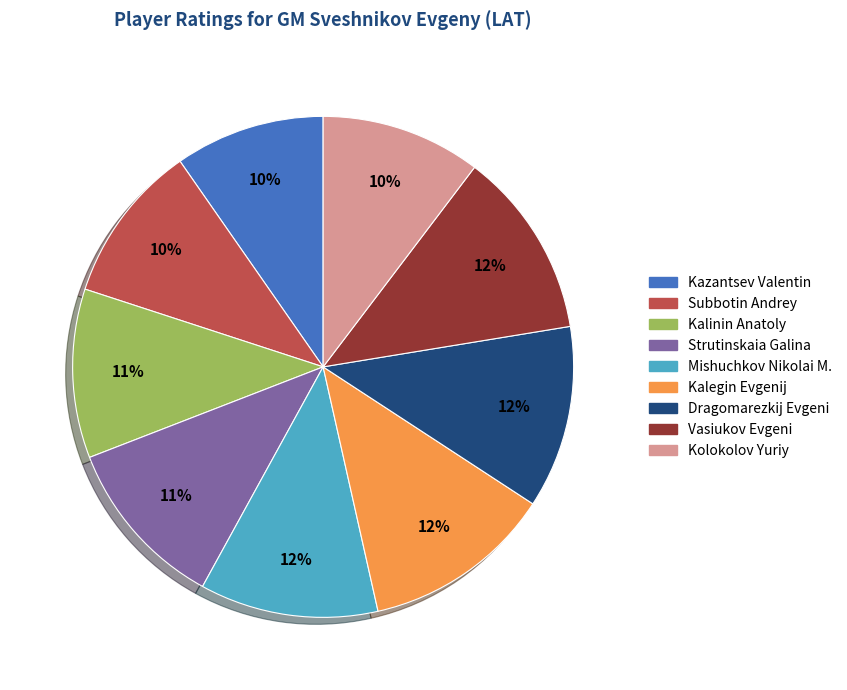

To the nearest percent, what percentage of the pie is Kazantsev Valentin?

10%